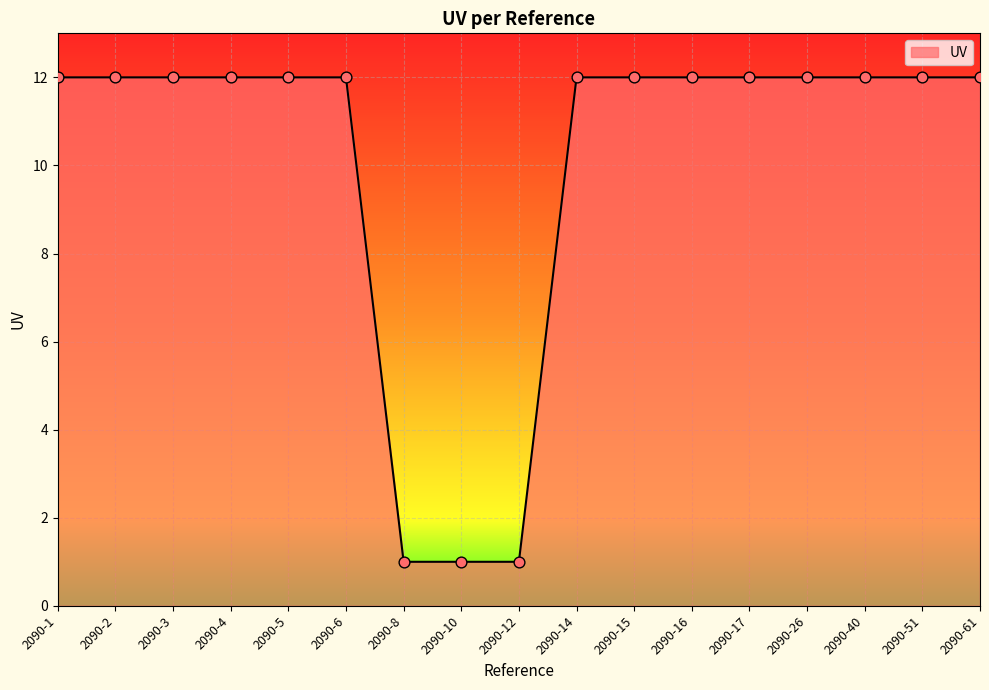

Approximately how many times larger is the value at 2090-6 compared to 2090-1?

1.0